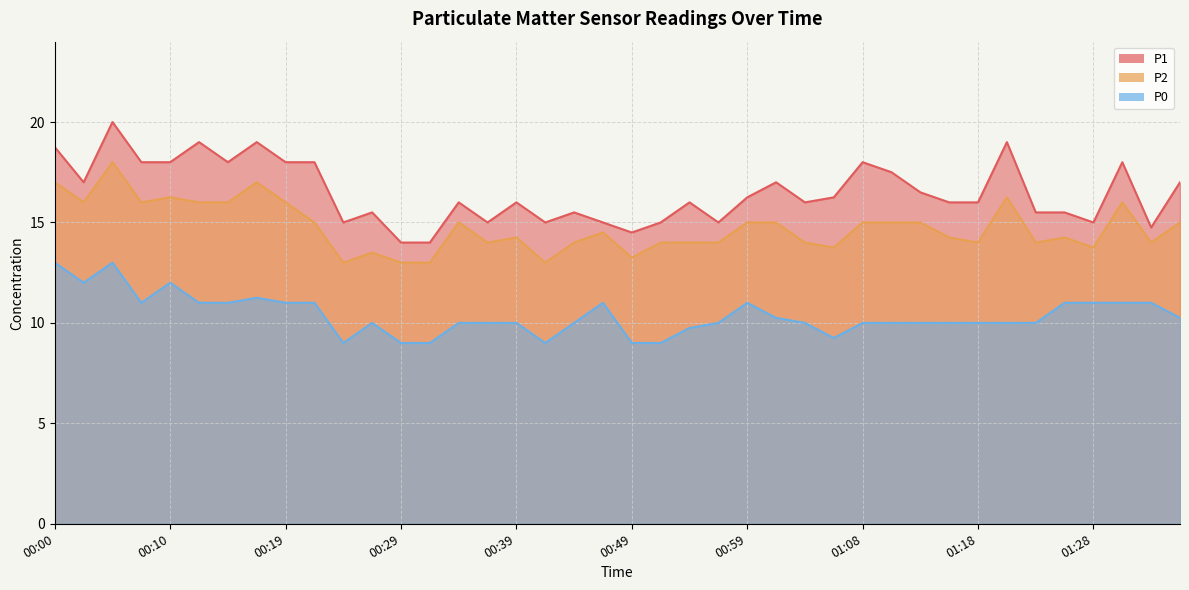

List the labels in order of P1 value, smallest first.

00:29, 00:32, 00:49, 01:33, 00:24, 00:37, 00:41, 00:46, 00:51, 00:56, 01:28, 00:27, 00:44, 01:23, 01:26, 00:34, 00:39, 00:54, 01:03, 01:16, 01:18, 00:59, 01:06, 01:13, 00:02, 01:01, 01:36, 01:11, 00:07, 00:10, 00:15, 00:19, 00:22, 01:08, 01:31, 00:00, 00:12, 00:17, 01:21, 00:05